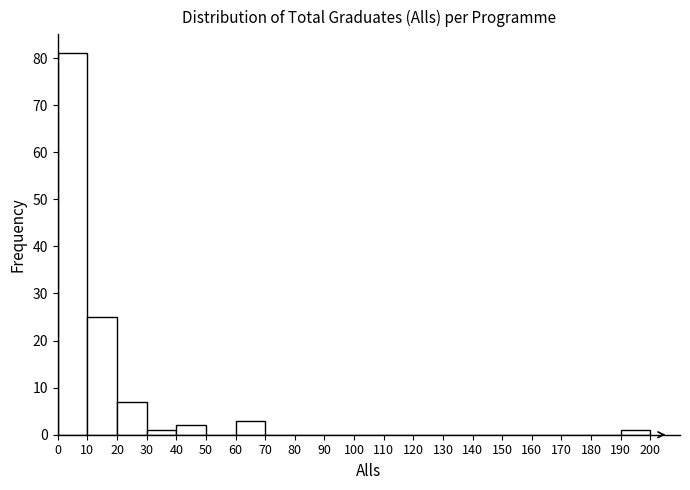

Reading left to right, list every bar in this chart as the range it spans on the x-axis followed by its height. The values are not printed on the chart, so give them approximately, as read against the axis.

0 to 10: 81
10 to 20: 25
20 to 30: 7
30 to 40: 1
40 to 50: 2
50 to 60: 0
60 to 70: 3
70 to 80: 0
80 to 90: 0
90 to 100: 0
100 to 110: 0
110 to 120: 0
120 to 130: 0
130 to 140: 0
140 to 150: 0
150 to 160: 0
160 to 170: 0
170 to 180: 0
180 to 190: 0
190 to 200: 1